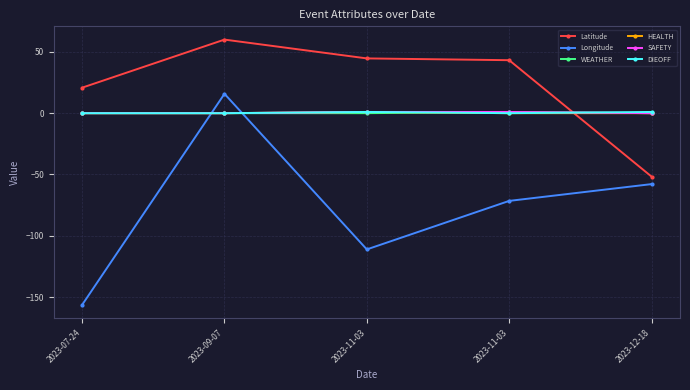

What is the label of the 3rd point from the right?

2023-11-03